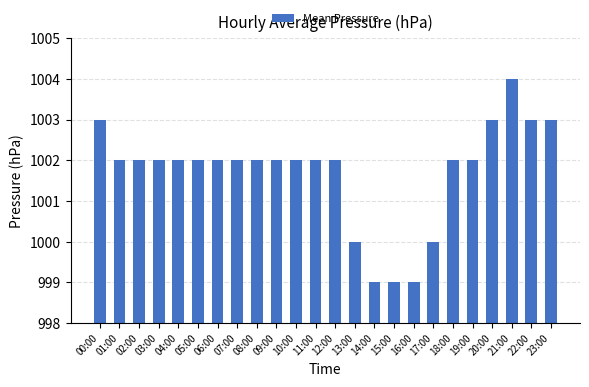

What is the value of the 9th bar from the left?

1002